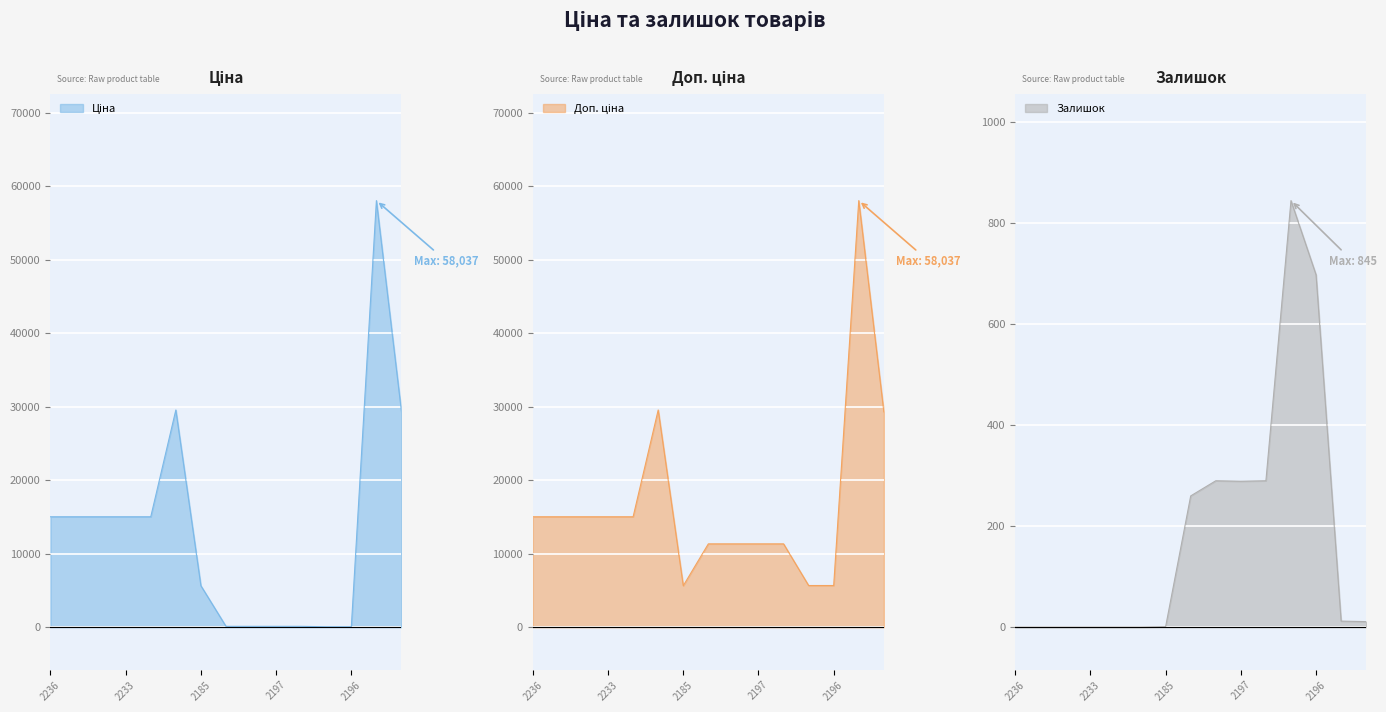

What is the difference between the maximum and minimum values in the Доп. ціна series?

52401.0